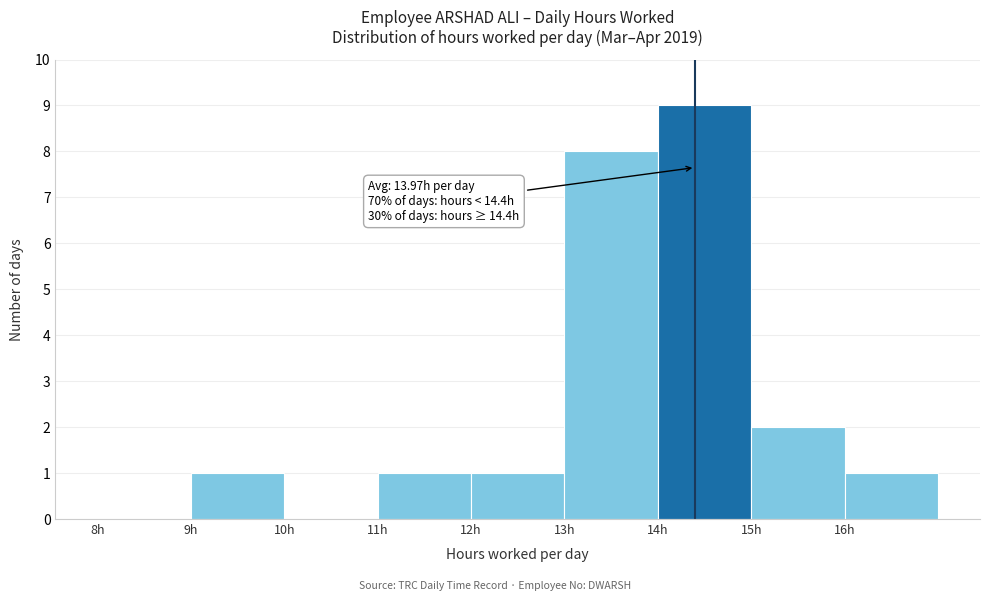

Over which range of the x-axis is the bar tallest?

14 to 15